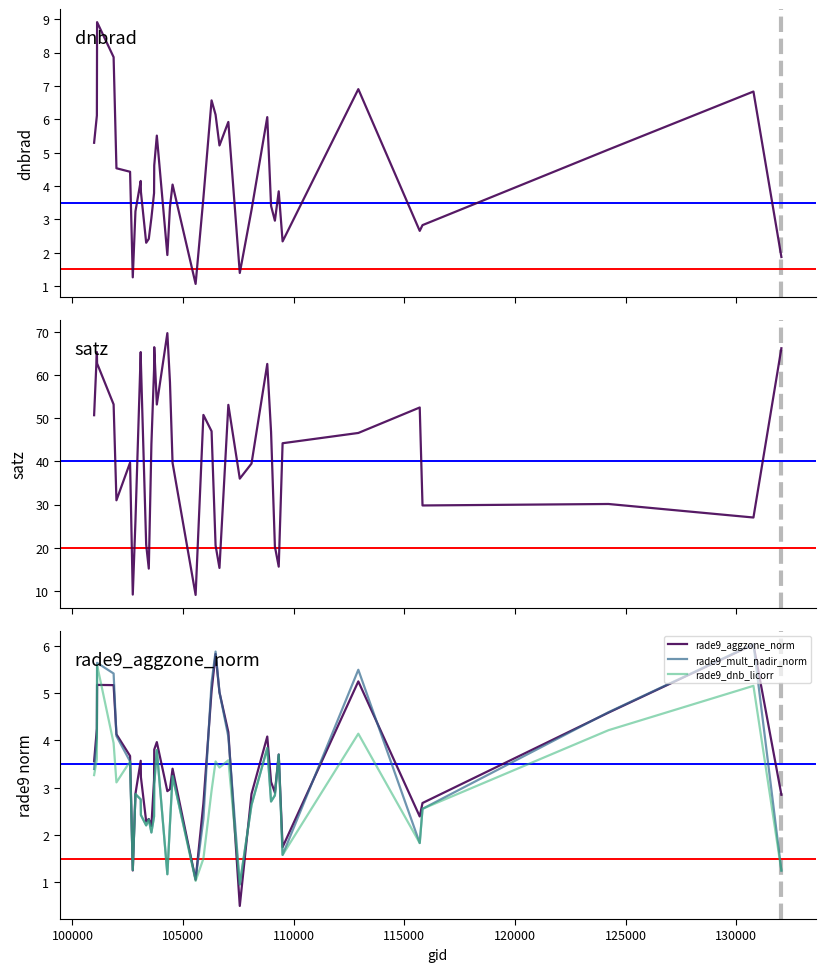

True or false: satz and rade9_mult_nadir_norm cross at least once.

False